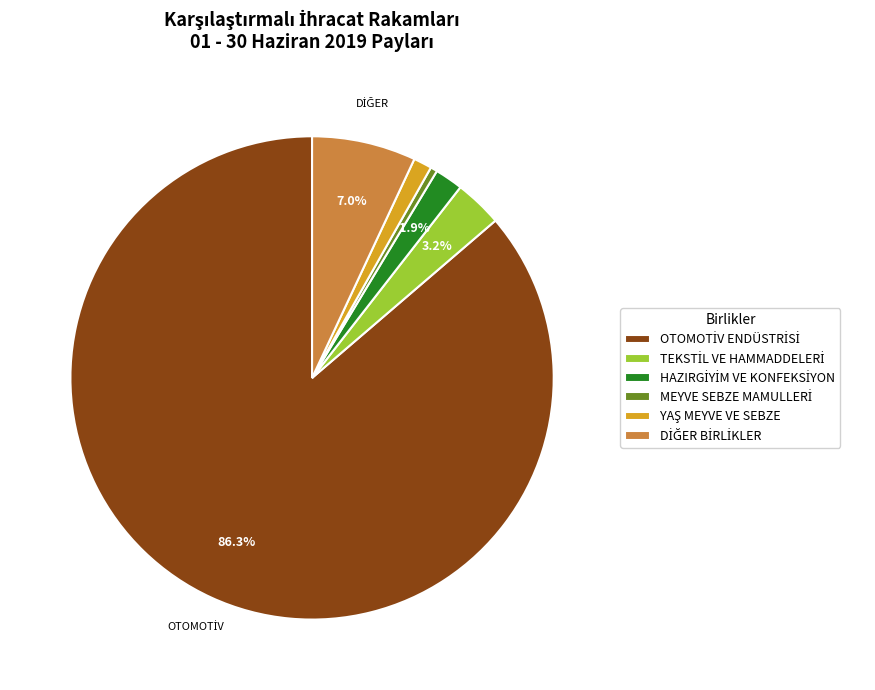

Is there any slice that represents more than half of the pie?

Yes